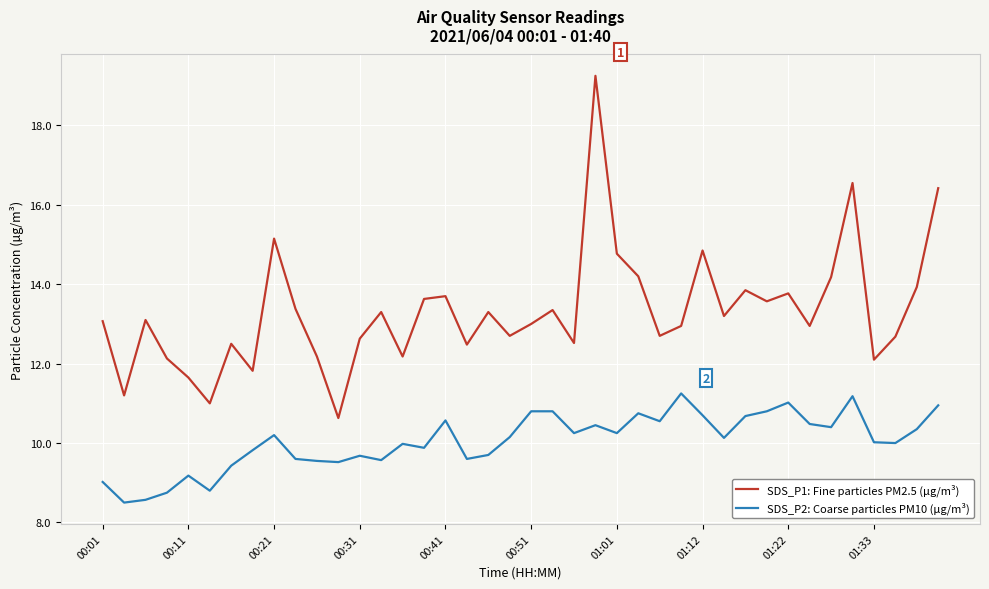

What is the sum of all SDS_P2: Coarse particles PM10 (µg/m³) values?

401.9